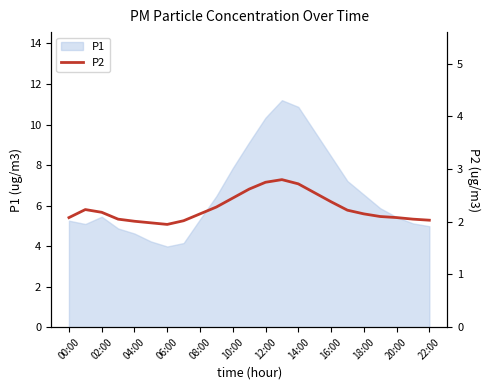

The P1 series shows 4.0 at 06:00. True or false?

True